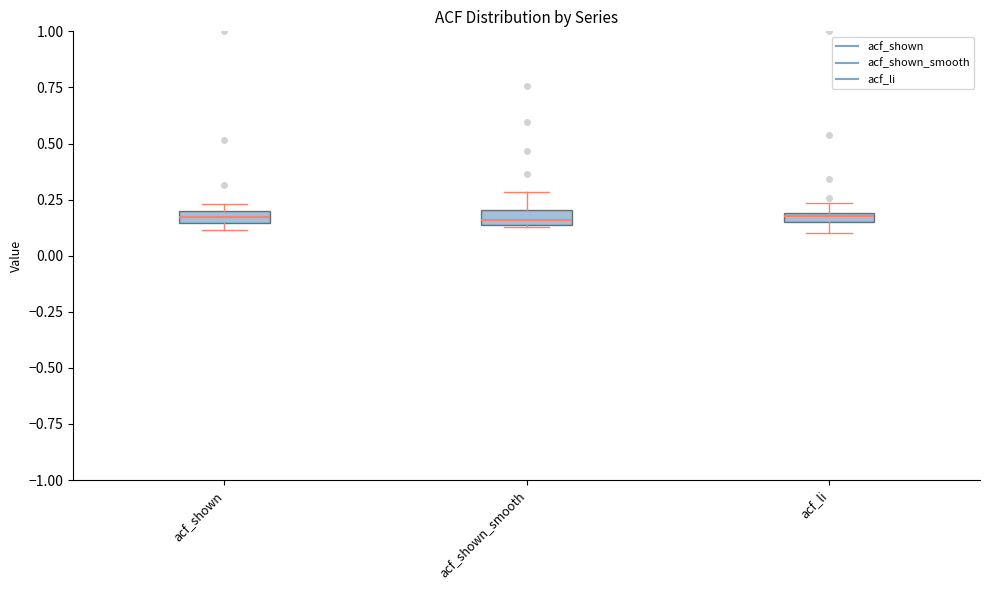

Where is the lower edge of the box for acf_li on the y-axis? The values are not printed on the chart, so give them approximately, as read against the axis.

0.15